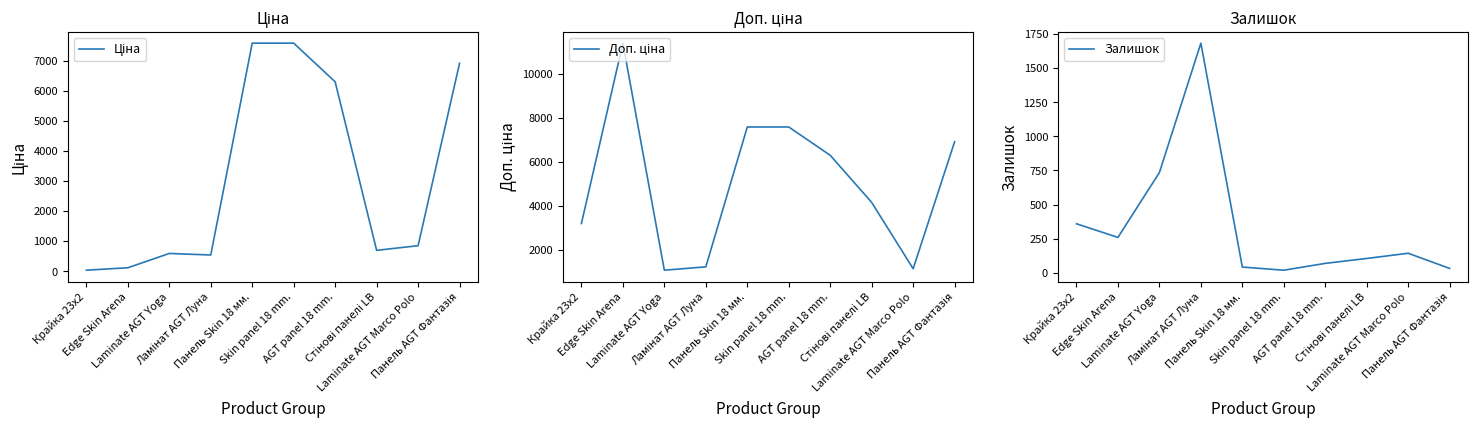

Which series has the widest spread of values?

Доп. ціна